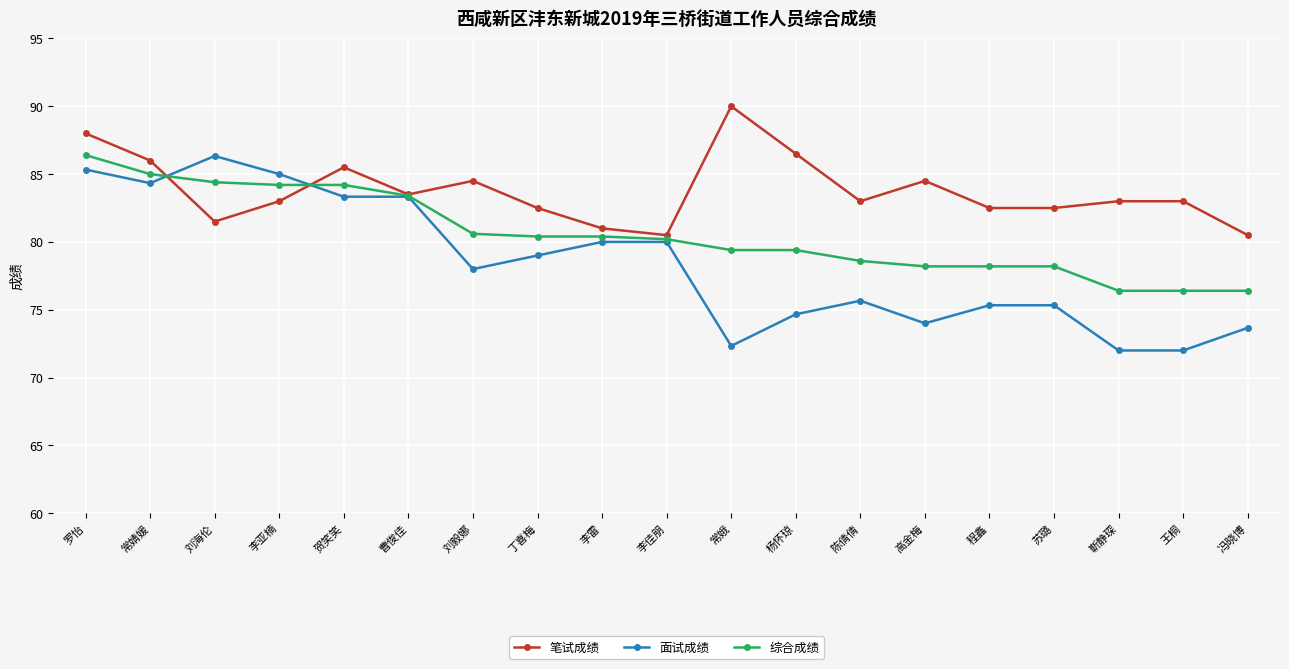

Is it true that 笔试成绩 equals 31.0 at 曹俊佳?

False